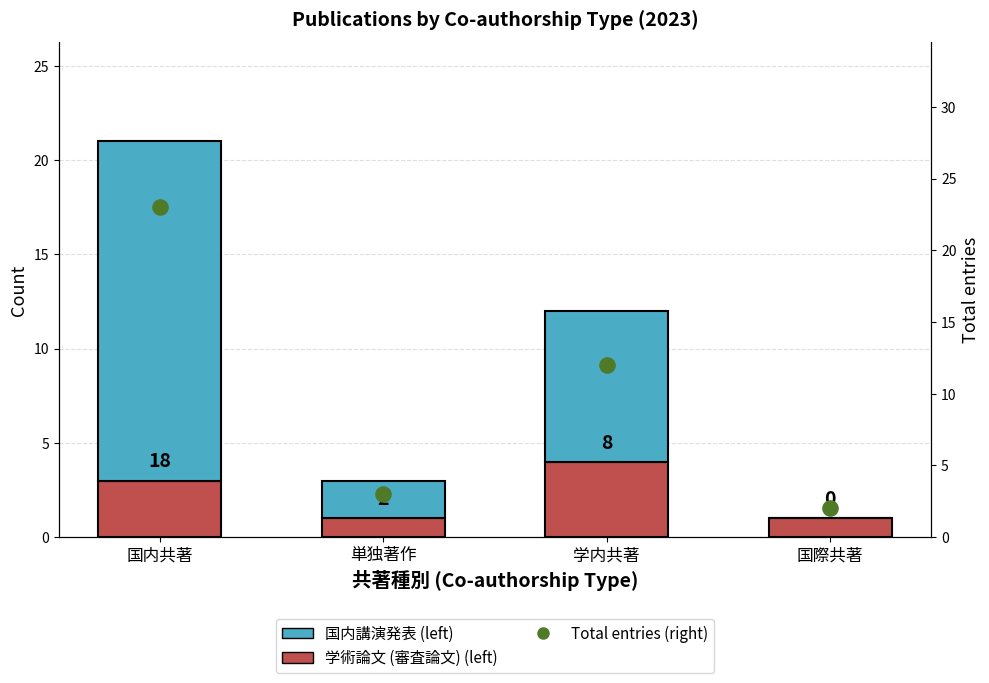

Which series has the largest Y range (max minus min)?

Total entries (right)